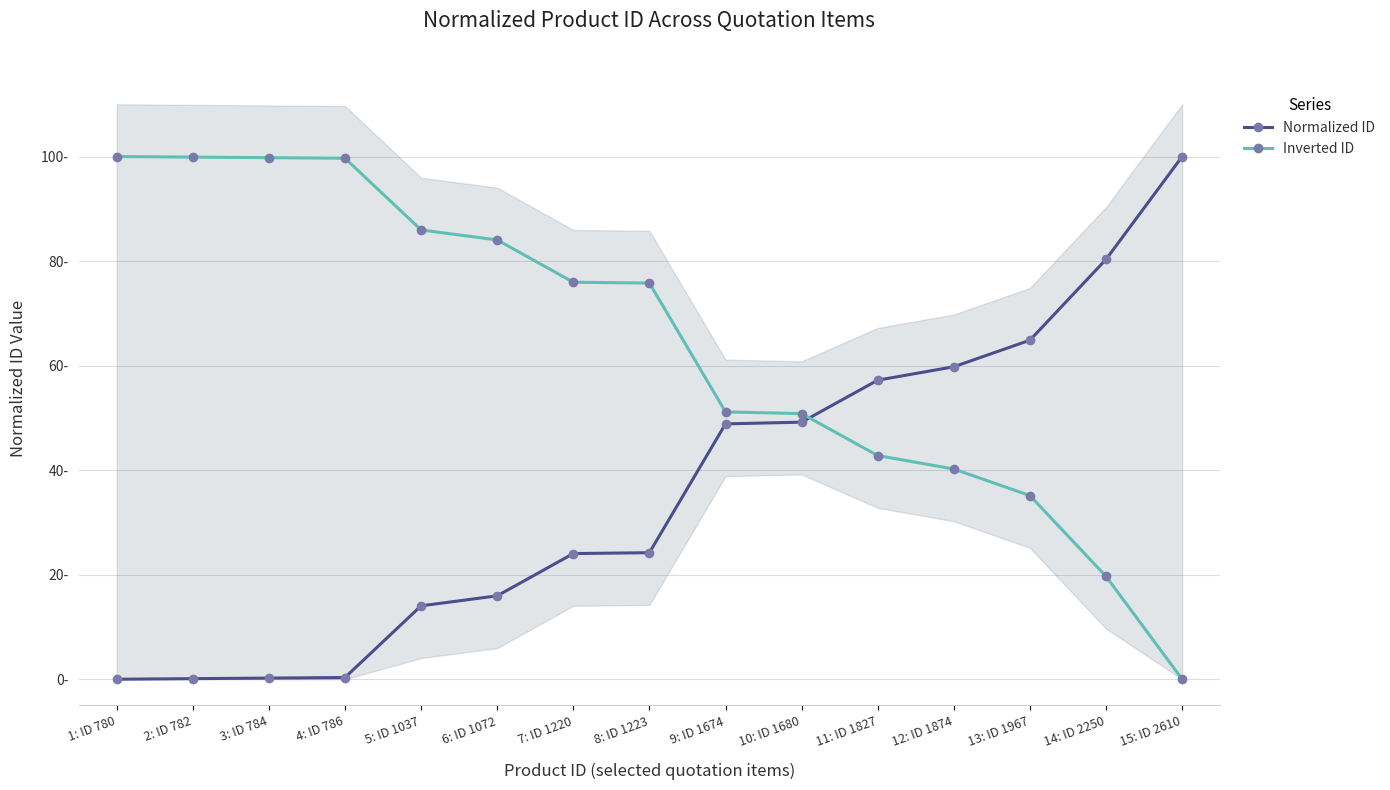

What is the difference between the Inverted ID values at 8: ID 1223 and 15: ID 2610?

75.8